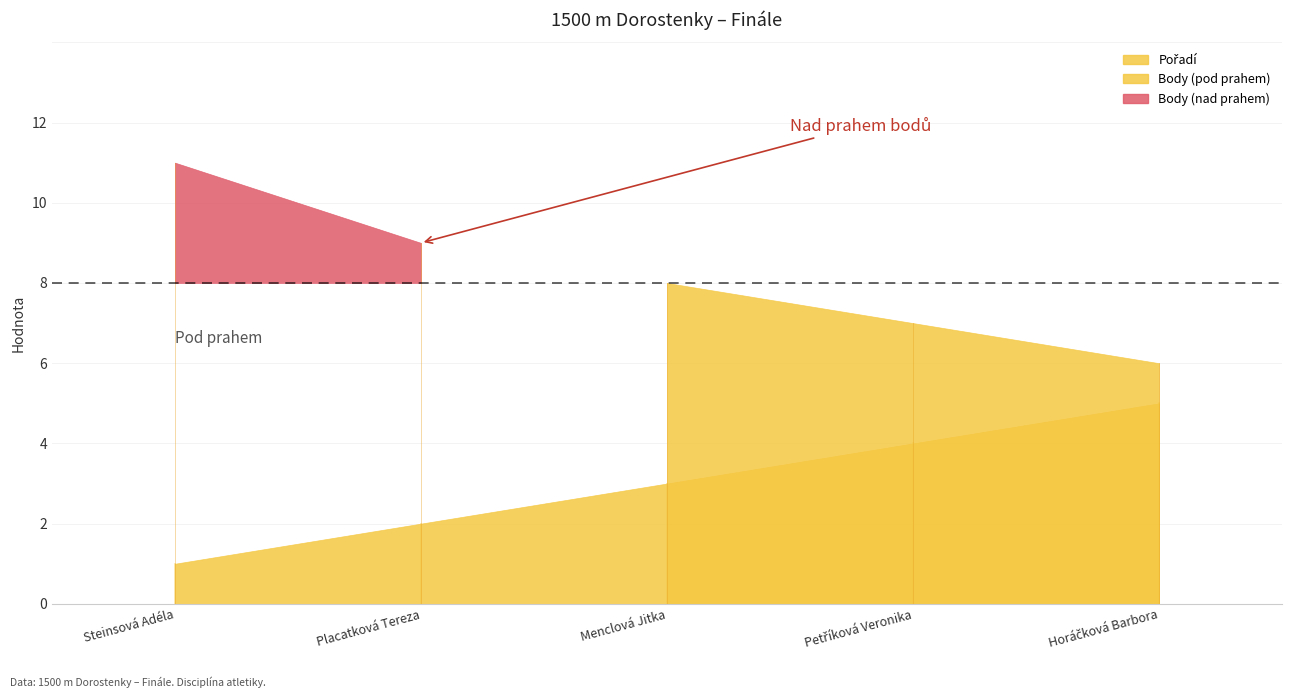

What is the approximate value of Body at Steinsová Adéla?

11